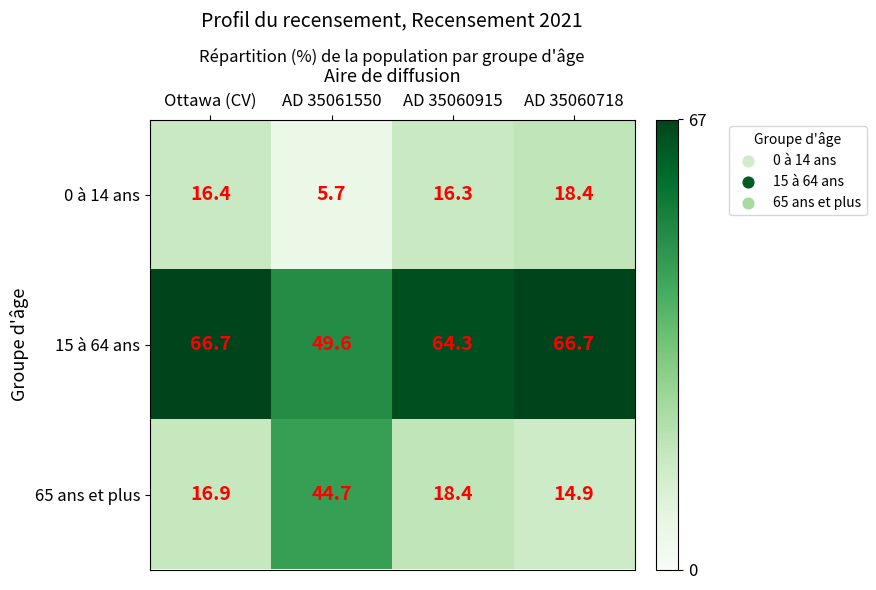

Reading right to left, what are all the values shown in this chart?

0 à 14 ans: 18.4	16.3	5.7	16.4
15 à 64 ans: 66.7	64.3	49.6	66.7
65 ans et plus: 14.9	18.4	44.7	16.9